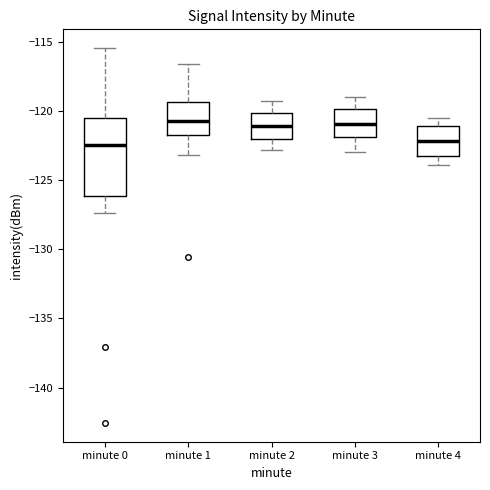

Reading left to right, read every box against the y-axis: the position of its median line, the range the box covers, and the ends of its whiskers. The values are not printed on the chart, so give them approximately, as read against the axis.

minute 0: median -122.5, box -126.0 to -120.5, whiskers -127.5 to -115.5
minute 1: median -120.5, box -121.5 to -119.5, whiskers -123.0 to -116.5
minute 2: median -121.0, box -122.0 to -120.0, whiskers -123.0 to -119.5
minute 3: median -121.0, box -122.0 to -120.0, whiskers -123.0 to -119.0
minute 4: median -122.0, box -123.5 to -121.0, whiskers -124.0 to -120.5